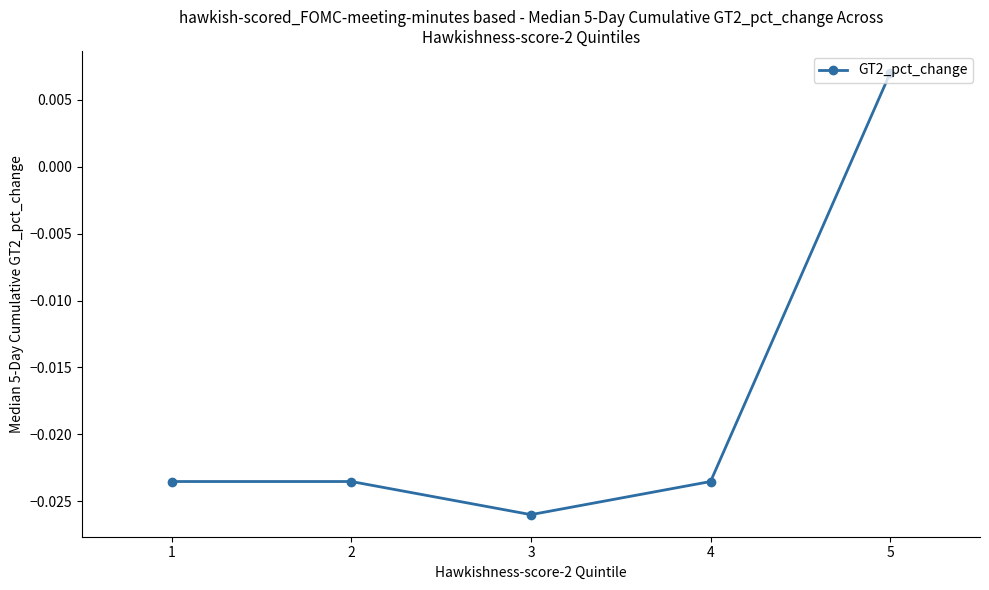

At which label does the data first exceed 0?

5